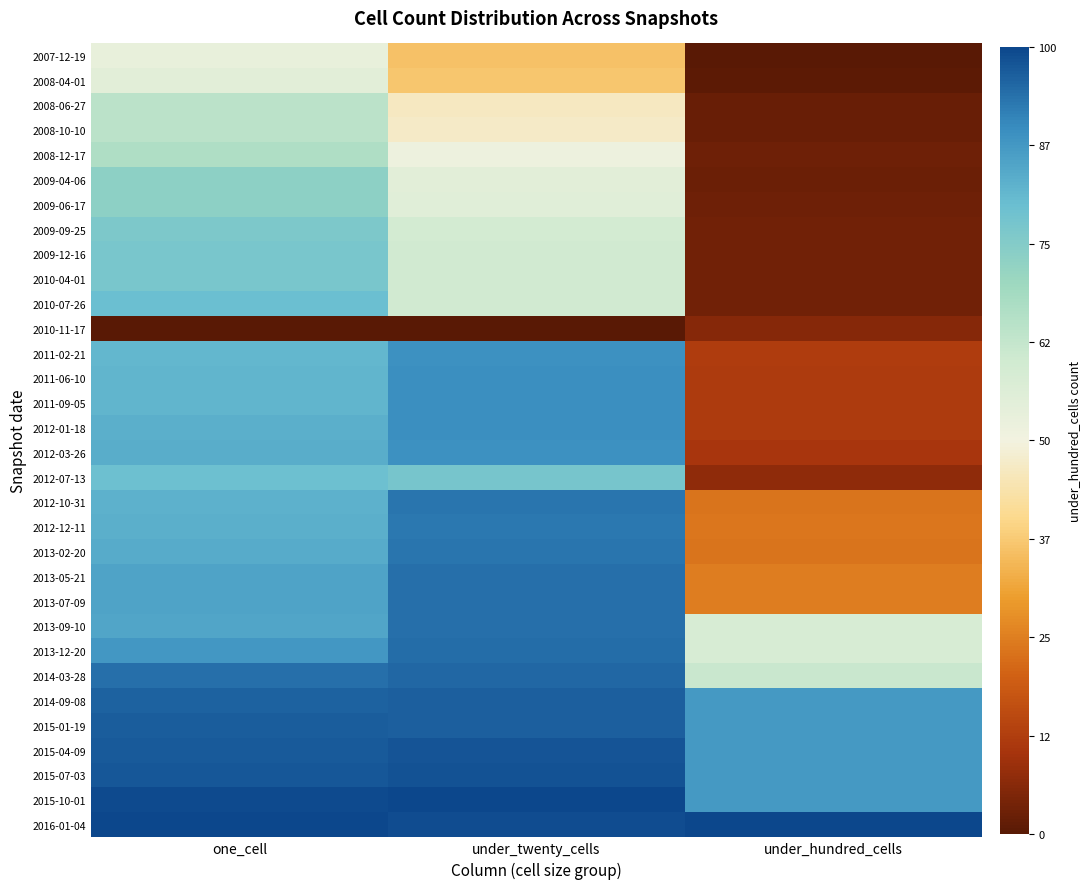

What is the difference between the highest and lowest values at one_cell?

100.0